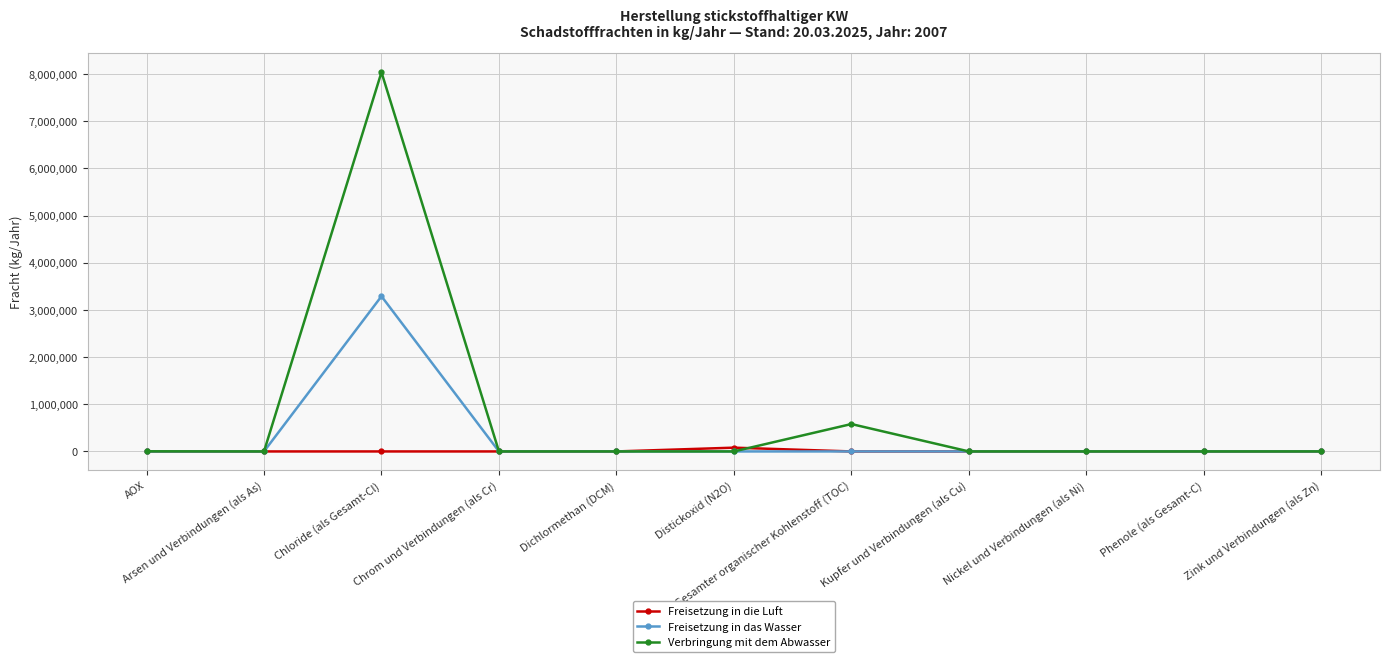

Which series has the largest total across all categories?

Verbringung mit dem Abwasser